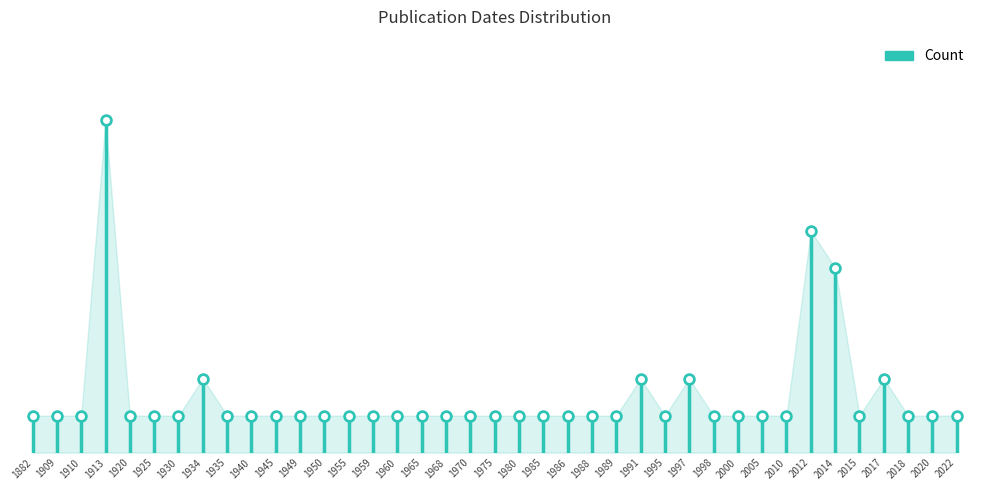

Does the chart have visible grid lines?

No